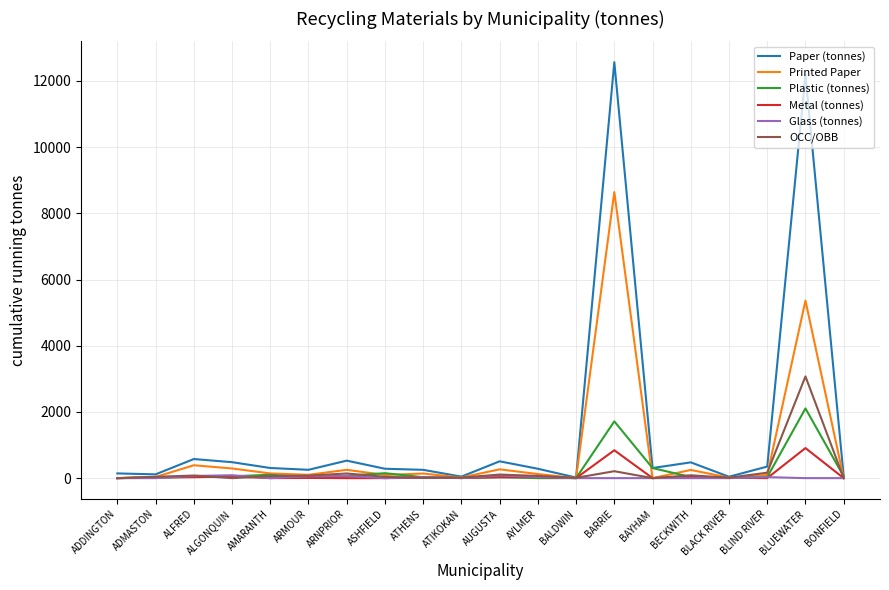

What position from the right is ALGONQUIN?

17